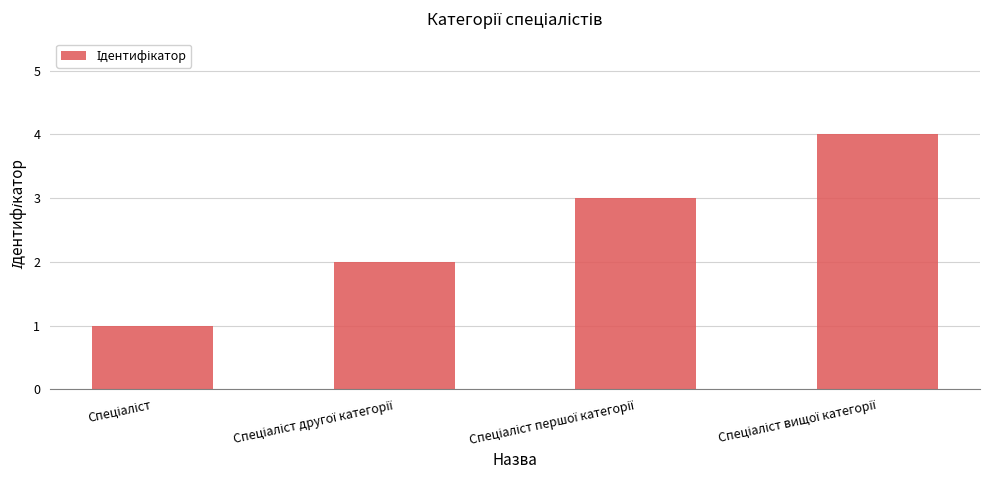

What is the sum of all values?

10